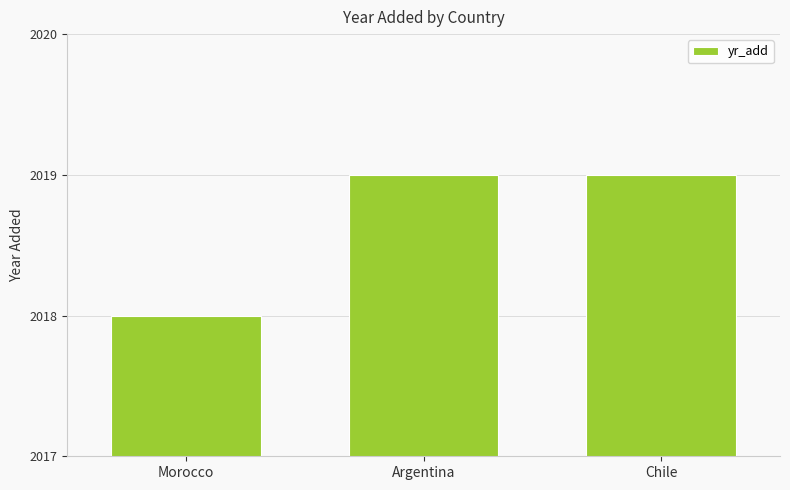

What is the minimum value shown in the chart?

2018